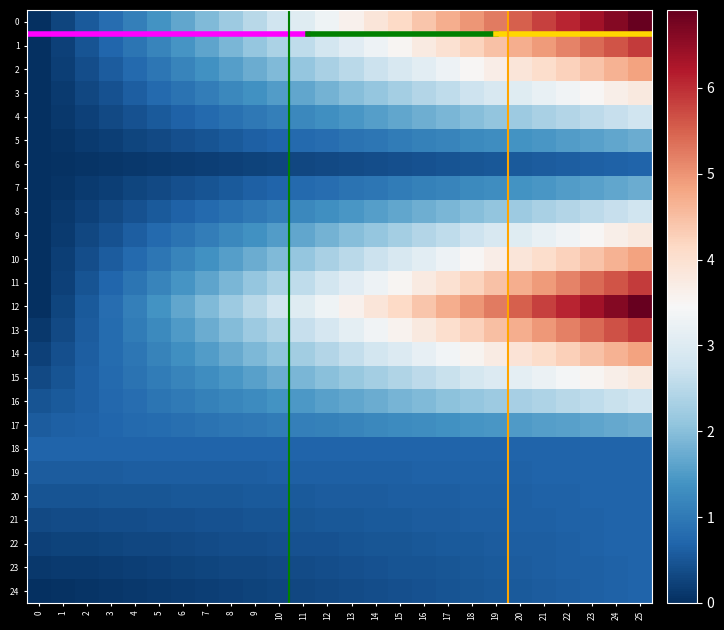

At which category is the sum across all series the highest?

25